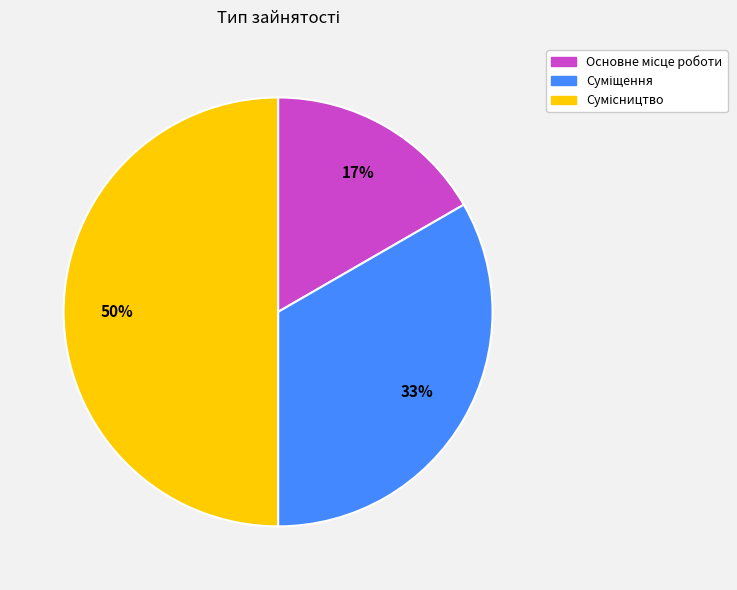

To the nearest percent, what is the average slice percentage?

33%